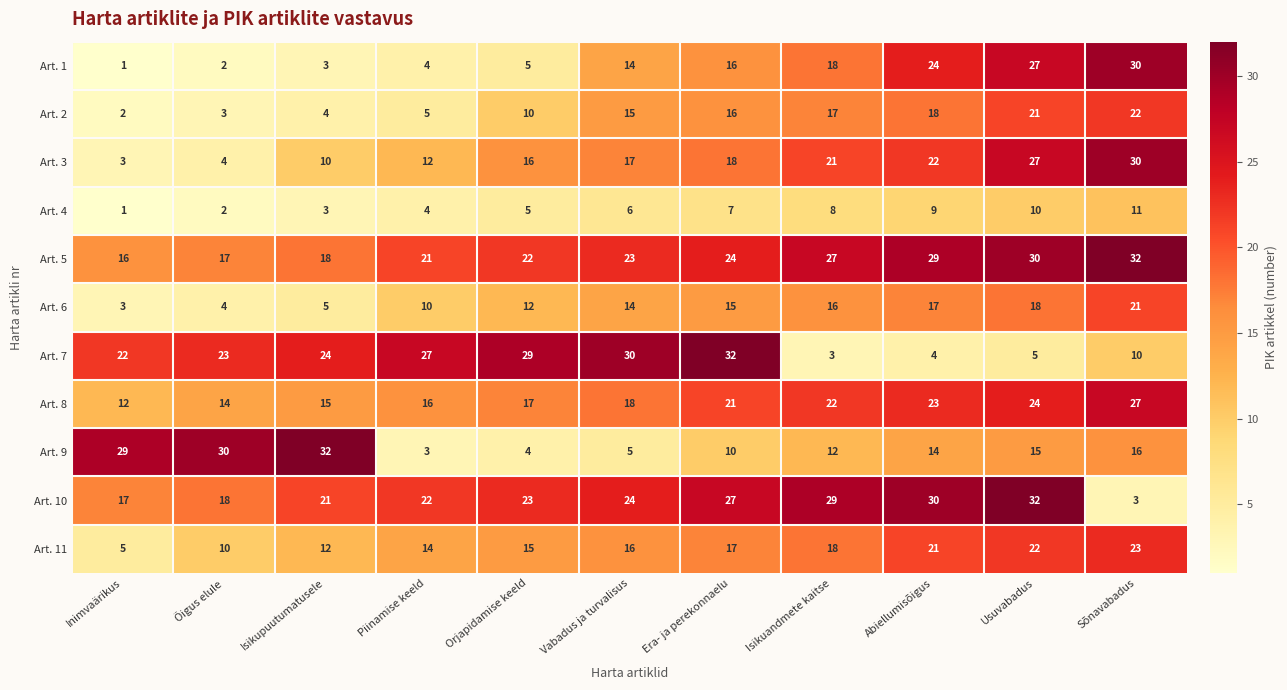

At which label is Art. 8 closest to 19?

Vabadus ja turvalisus